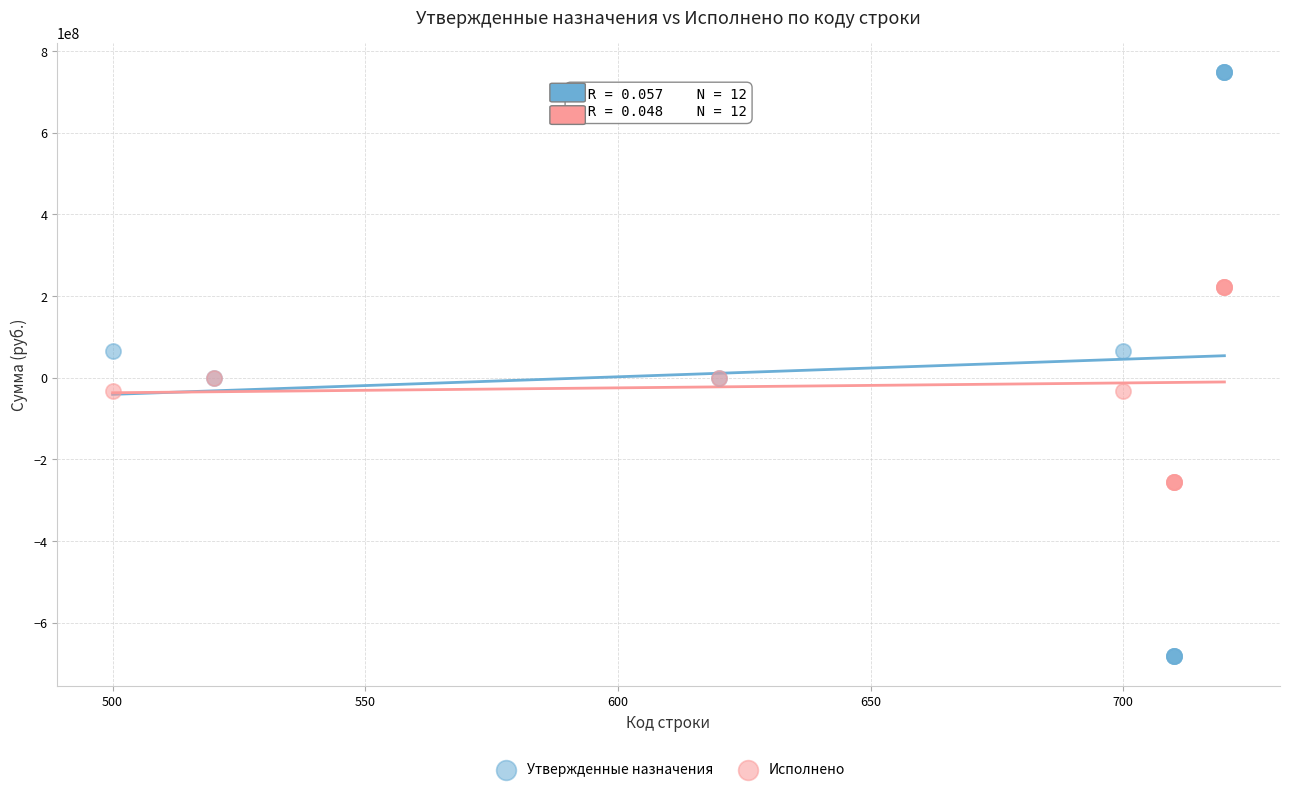

Which series contains the lowest Y value?

Утвержденные назначения